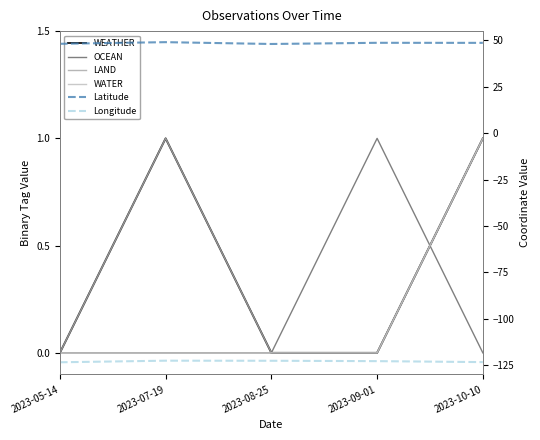

How many categories are shown in the chart?

5